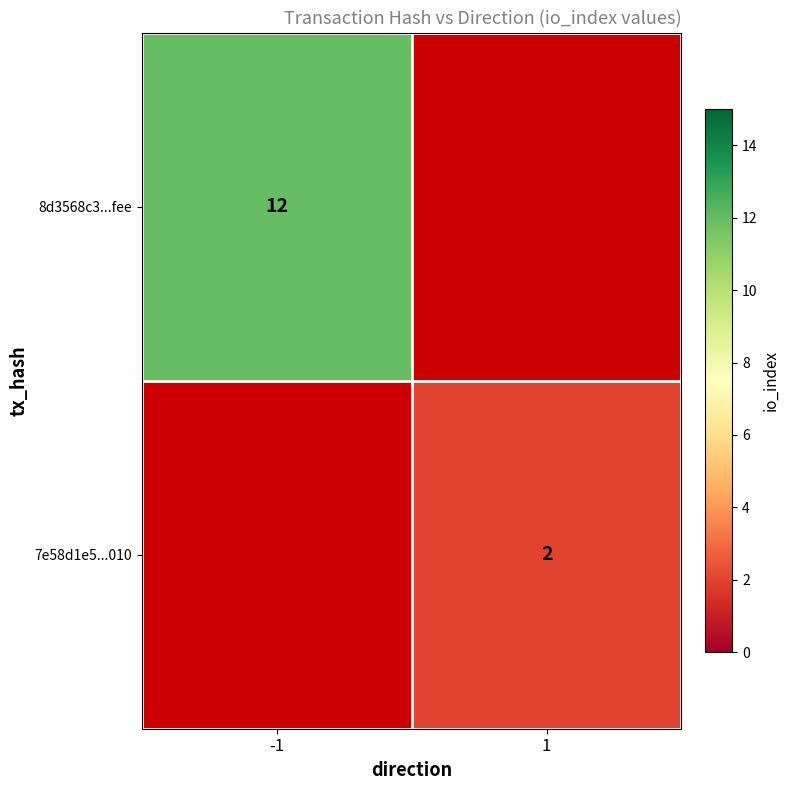

Is the value of 7e58d1e5...010 at 1 greater than the value of 8d3568c3...fee at -1?

No